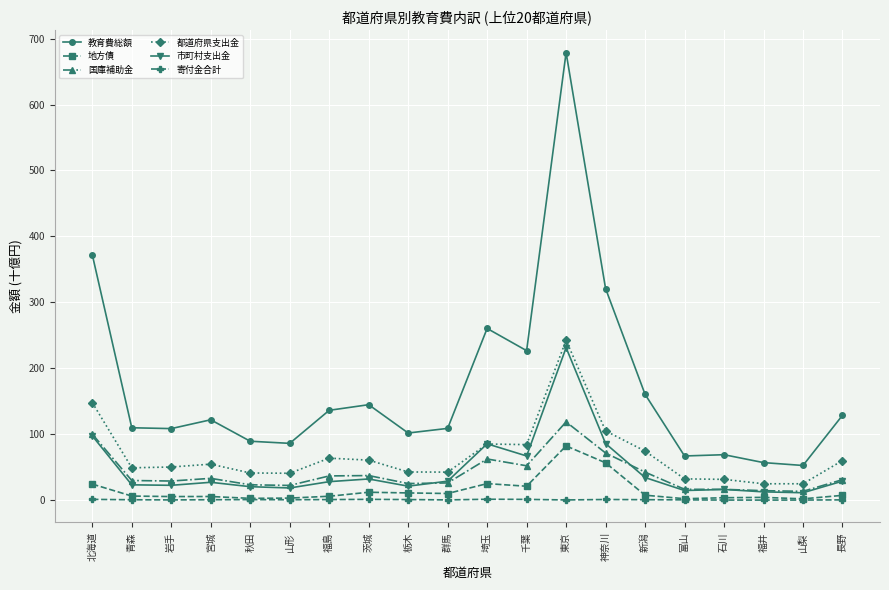

What is the spread (max minus min) of values at 群馬?

108.4